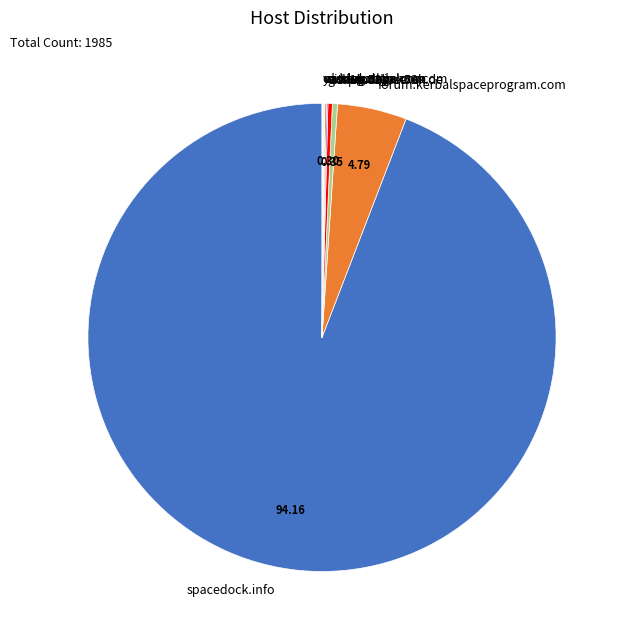

Does spacedock.info represent more than half of the total?

Yes